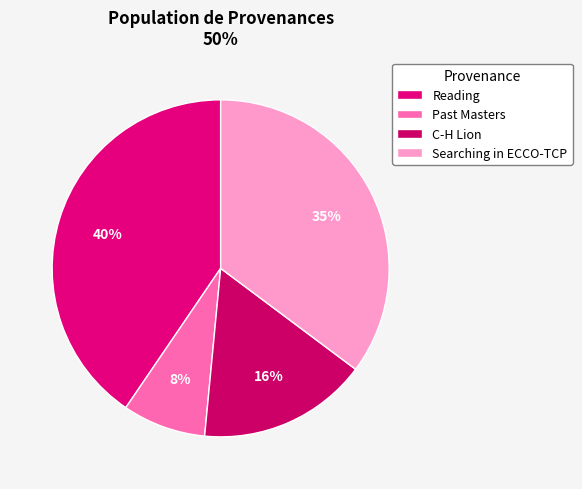

Is it true that Past Masters is 1% of the pie?

False